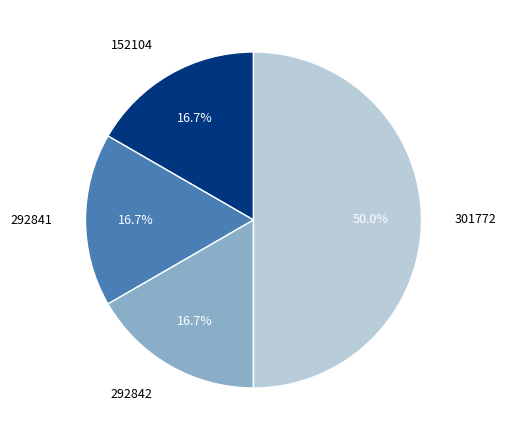

True or false: 301772 accounts for 50% of the total.

True